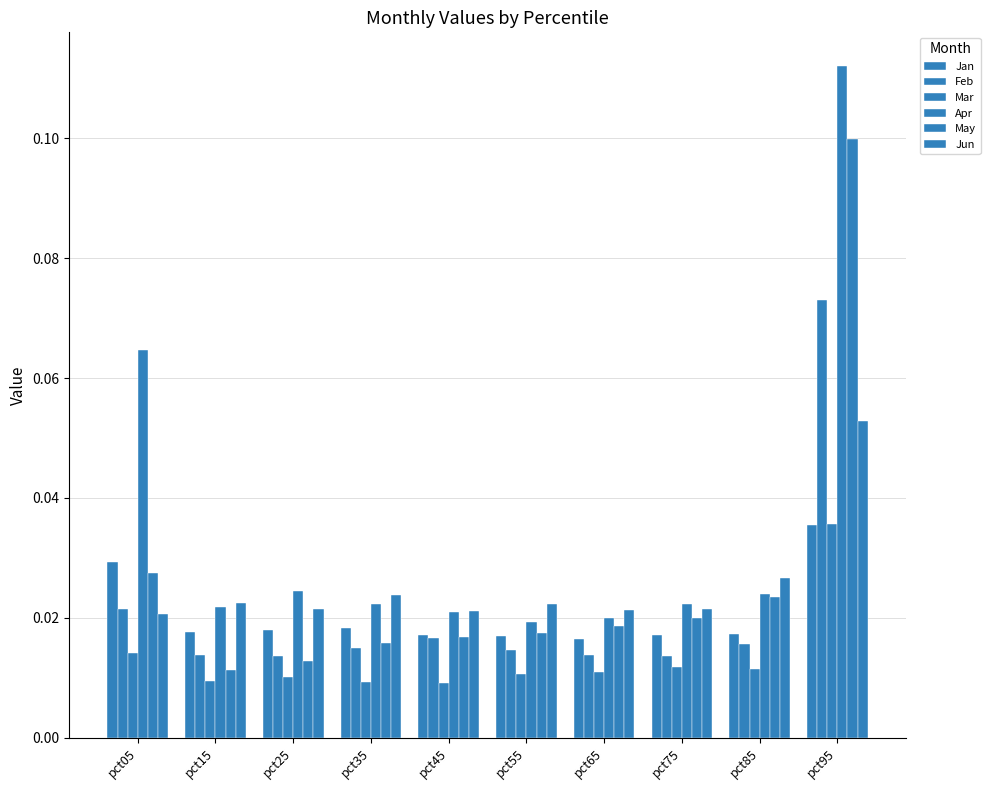

Reading left to right, extract all data points from this chart.

Jan: pct05=0.0	pct15=0.0	pct25=0.0	pct35=0.0	pct45=0.0	pct55=0.0	pct65=0.0	pct75=0.0	pct85=0.0	pct95=0.0
Feb: pct05=0.0	pct15=0.0	pct25=0.0	pct35=0.0	pct45=0.0	pct55=0.0	pct65=0.0	pct75=0.0	pct85=0.0	pct95=0.1
Mar: pct05=0.0	pct15=0.0	pct25=0.0	pct35=0.0	pct45=0.0	pct55=0.0	pct65=0.0	pct75=0.0	pct85=0.0	pct95=0.0
Apr: pct05=0.1	pct15=0.0	pct25=0.0	pct35=0.0	pct45=0.0	pct55=0.0	pct65=0.0	pct75=0.0	pct85=0.0	pct95=0.1
May: pct05=0.0	pct15=0.0	pct25=0.0	pct35=0.0	pct45=0.0	pct55=0.0	pct65=0.0	pct75=0.0	pct85=0.0	pct95=0.1
Jun: pct05=0.0	pct15=0.0	pct25=0.0	pct35=0.0	pct45=0.0	pct55=0.0	pct65=0.0	pct75=0.0	pct85=0.0	pct95=0.1